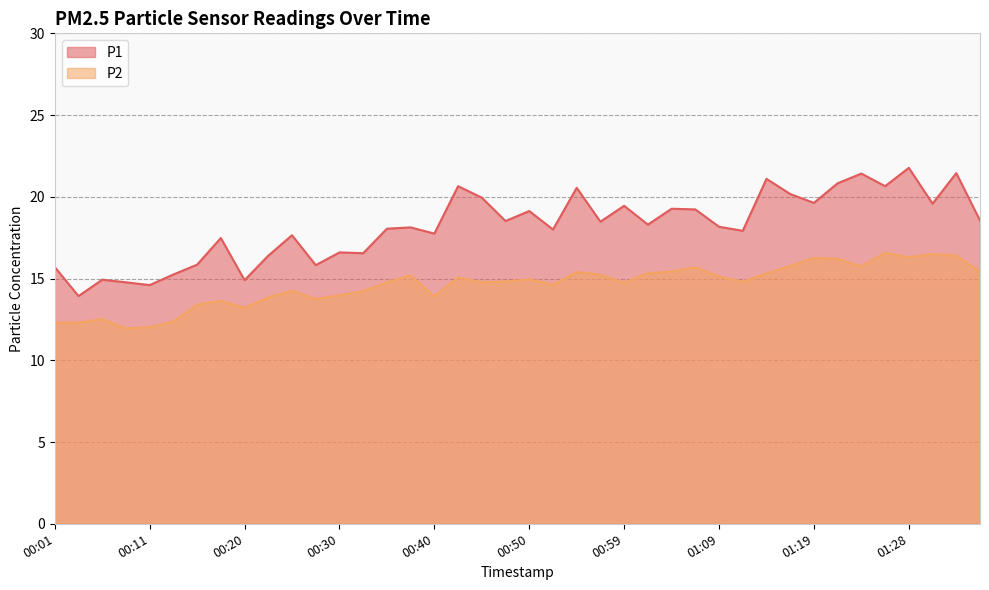

What is the difference between the maximum and minimum values in the P1 series?

7.8